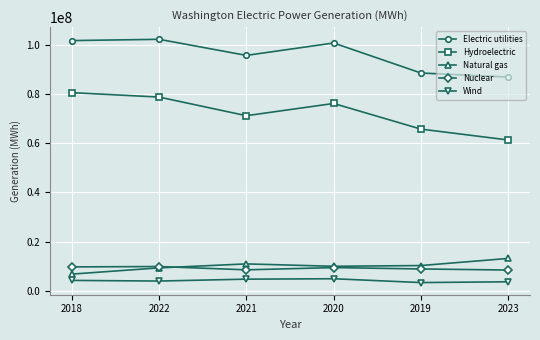

True or false: Hydroelectric and Nuclear intersect in this chart.

False